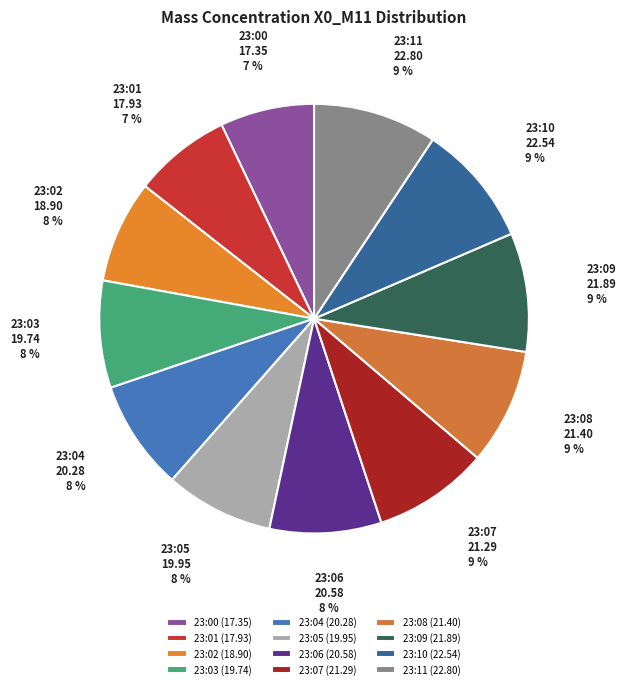

To the nearest percent, what percentage of the pie is 23:10?

9%